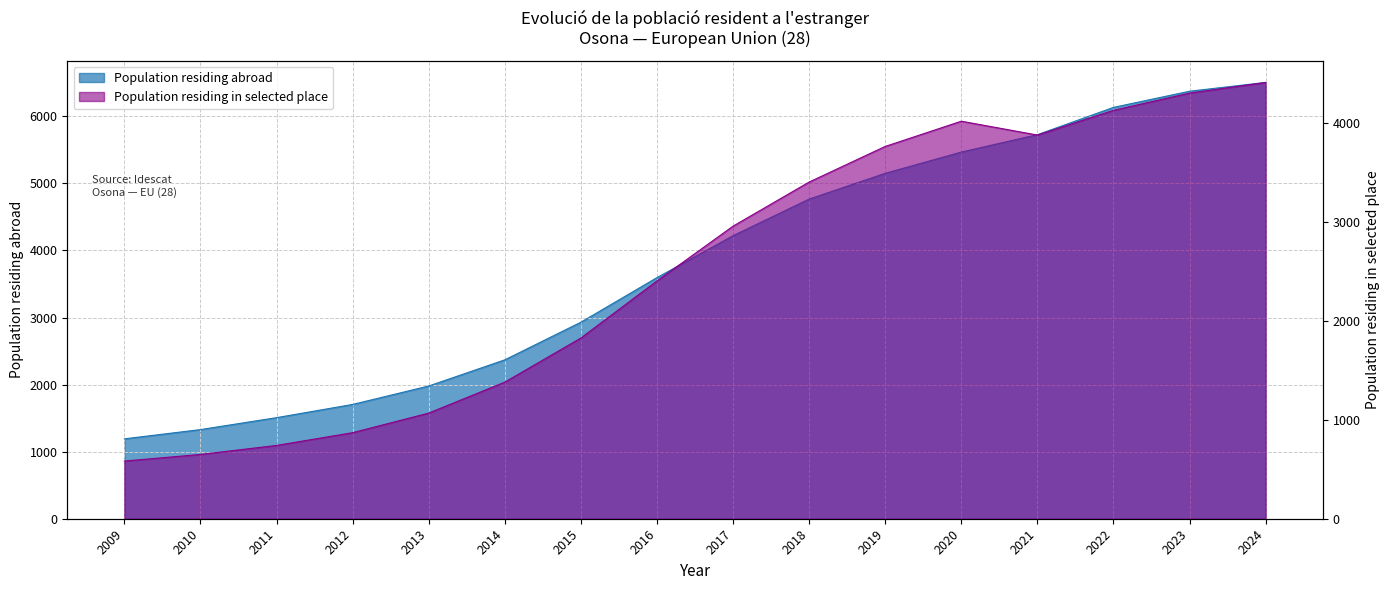

At which category is the sum across all series the highest?

2024